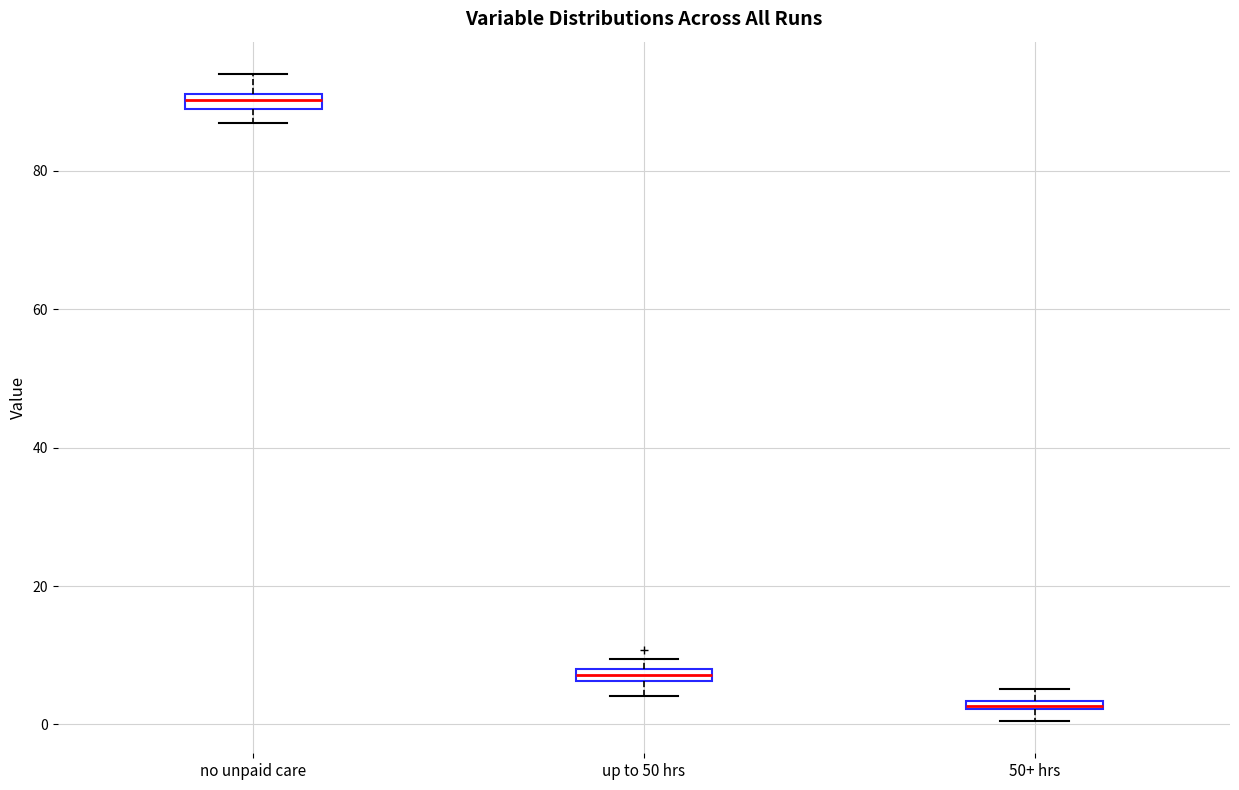

Which box has the lowest median line?

50+ hrs